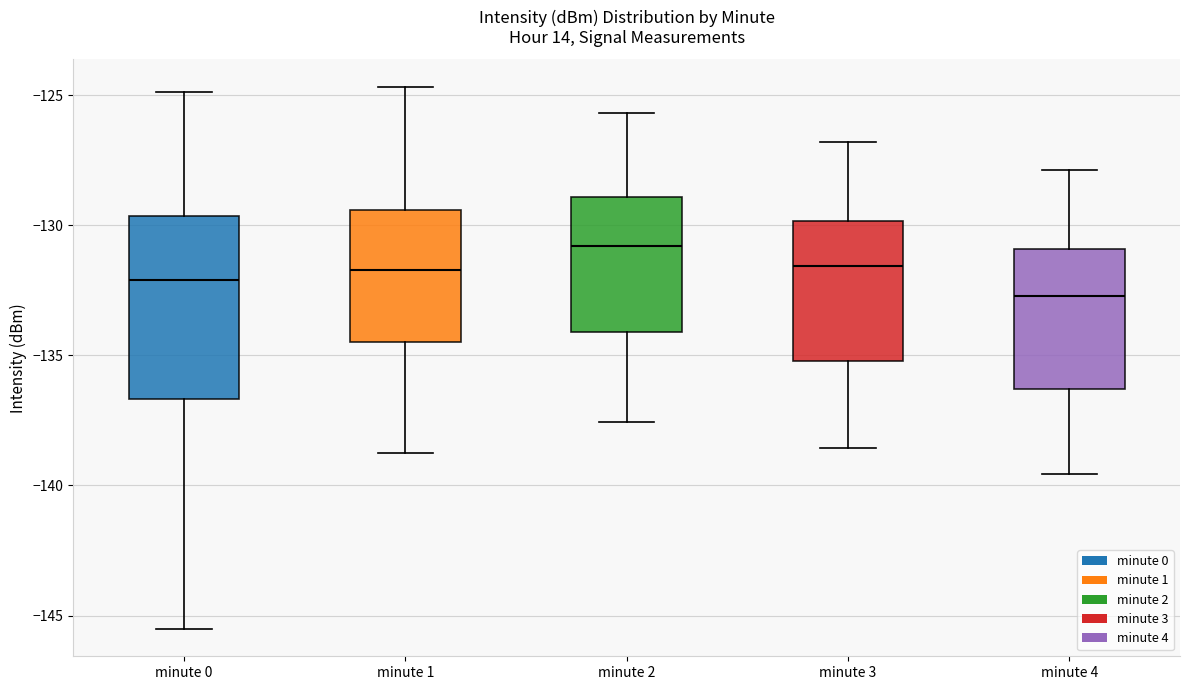

Which box is the tallest, from its lower edge to its upper edge?

minute 0